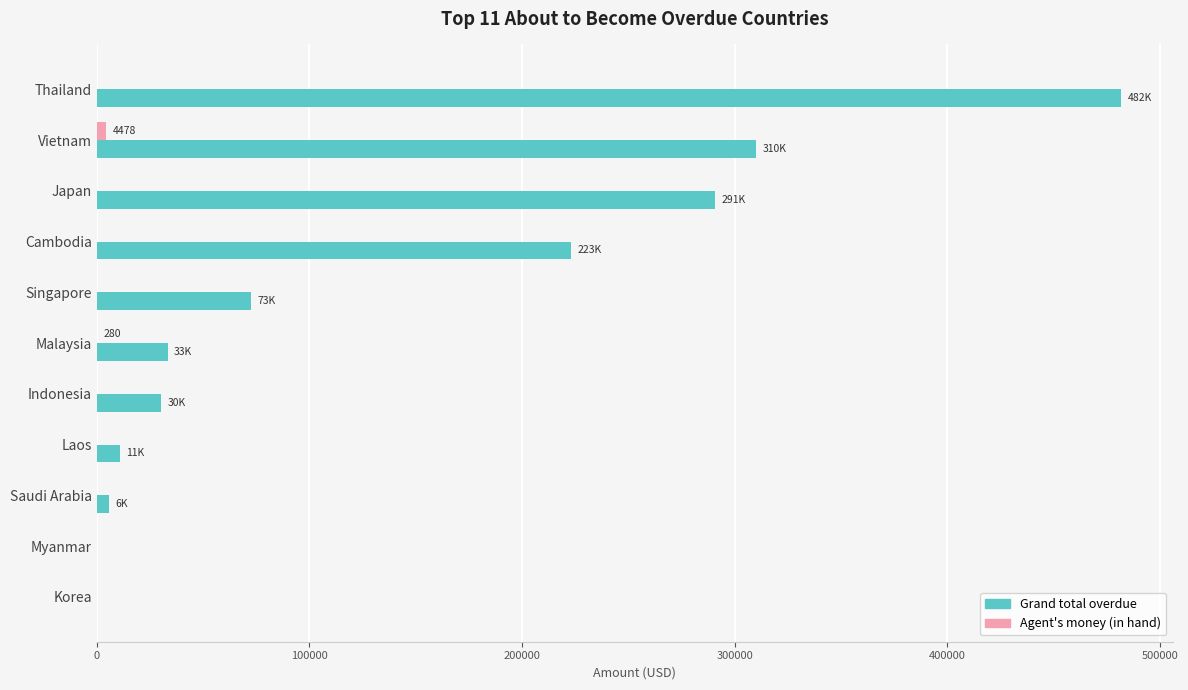

The Grand total overdue series shows 336844.1 at Cambodia. True or false?

False